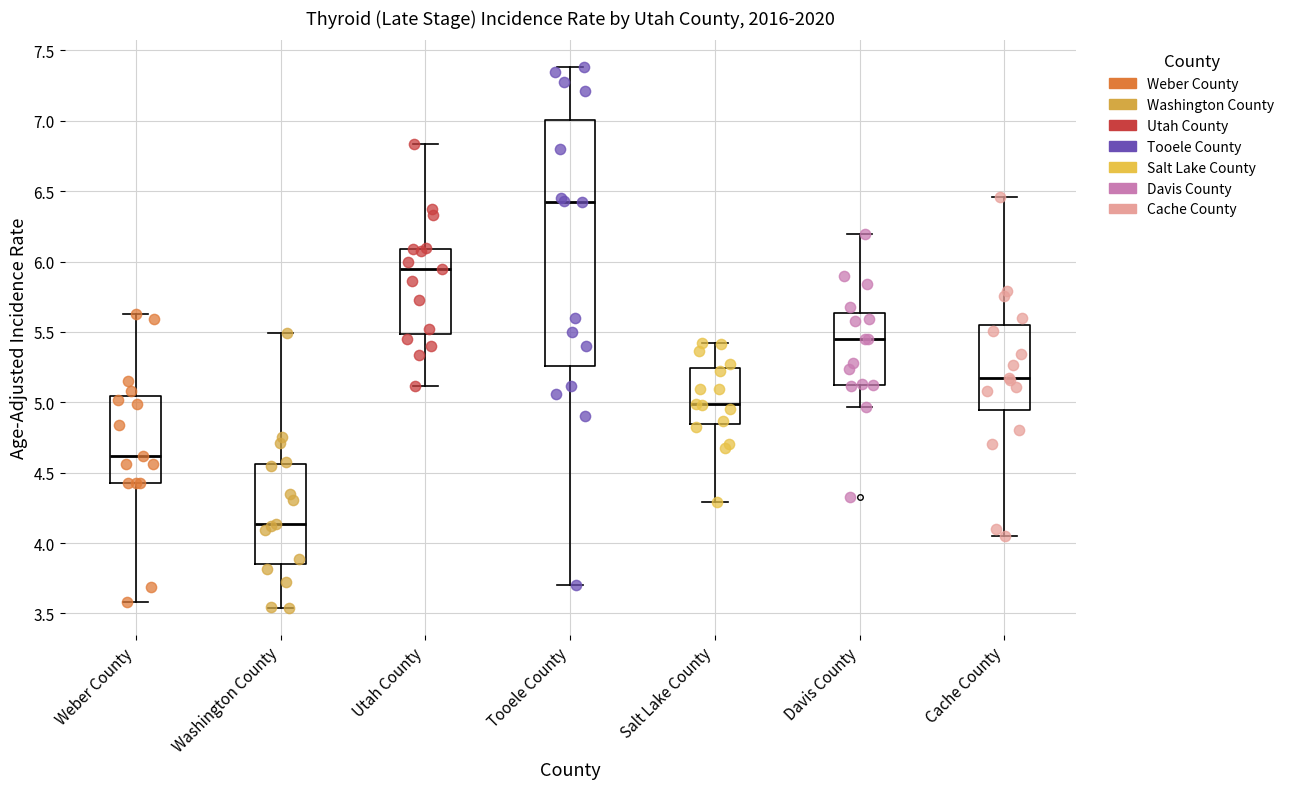

Comparing the boxes themselves (not the whiskers), which one is the tallest?

Tooele County